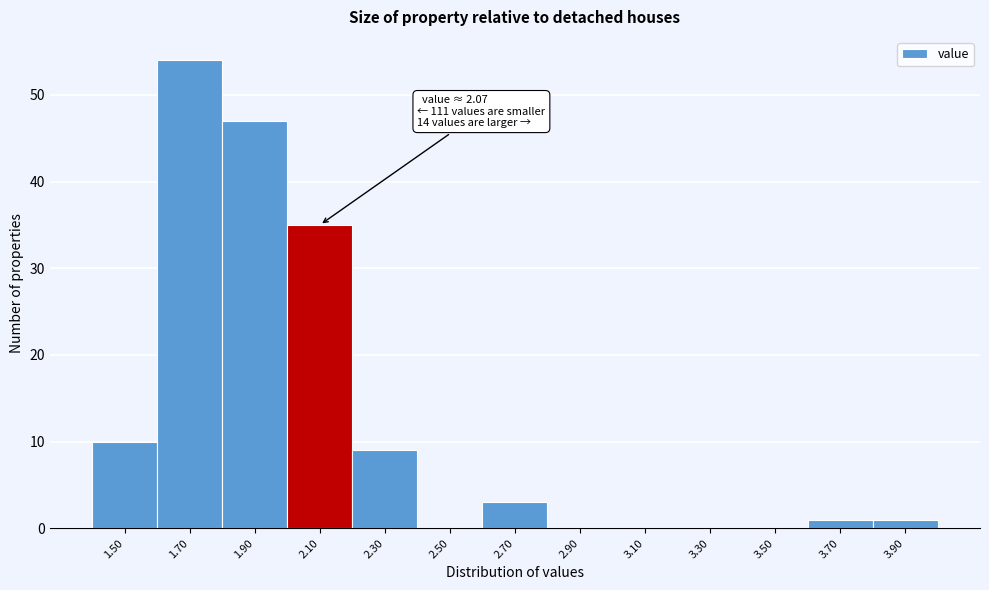

Over which range of the x-axis is the bar tallest?

1.6 to 1.8